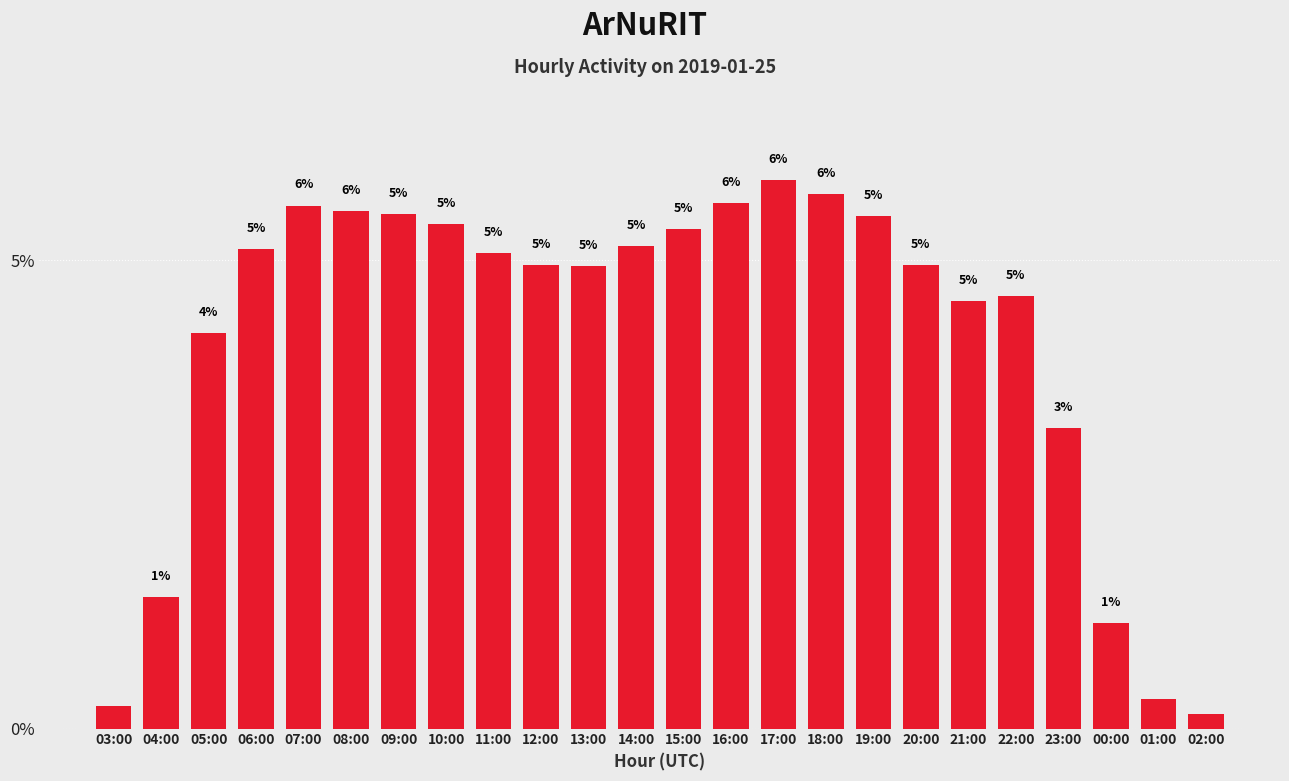

What is the value of the 10th bar from the left?

4.9